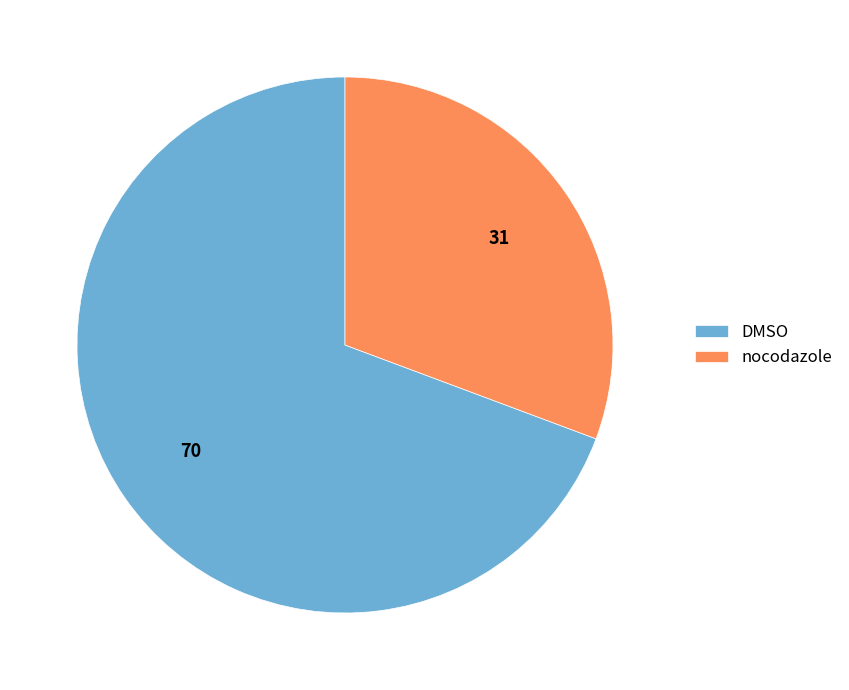

Between DMSO and nocodazole, which is larger?

DMSO